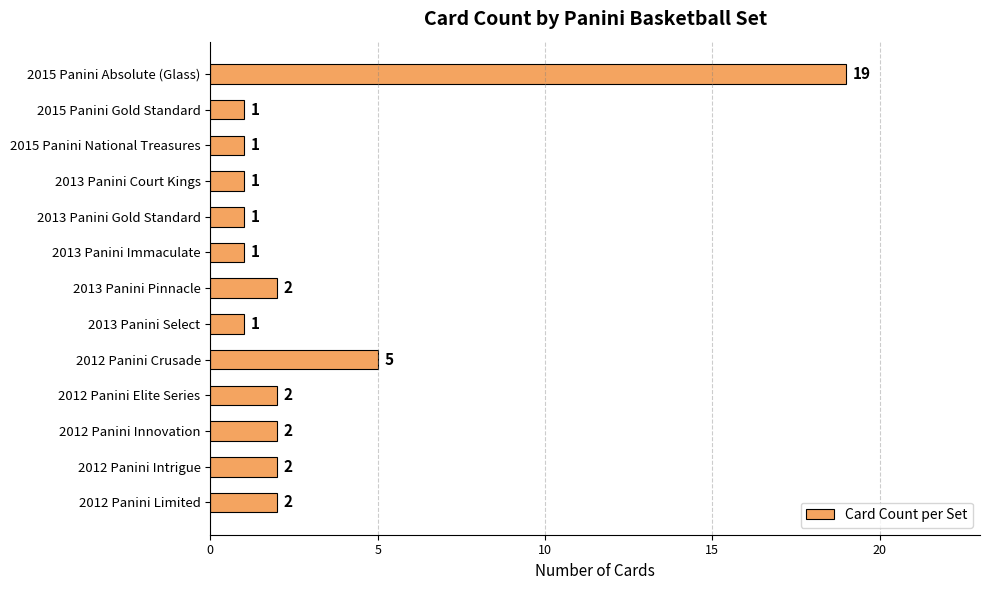

Where is the data nearest to the value 10?

2012 Panini Crusade